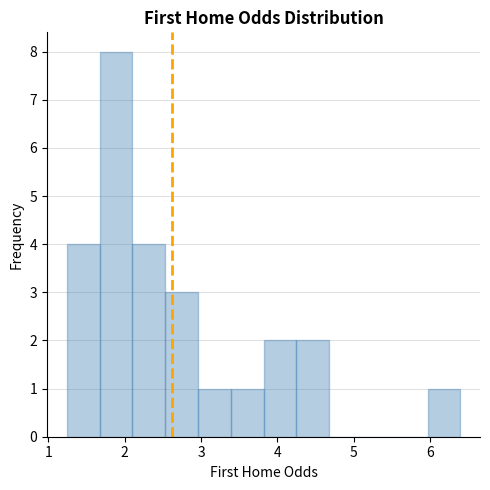

What is the height of the bar covering 1.67 to 2.10 on the x-axis? Neither the bar edges nor the heights are printed on the chart, so give them approximately, as read against the axes.

8